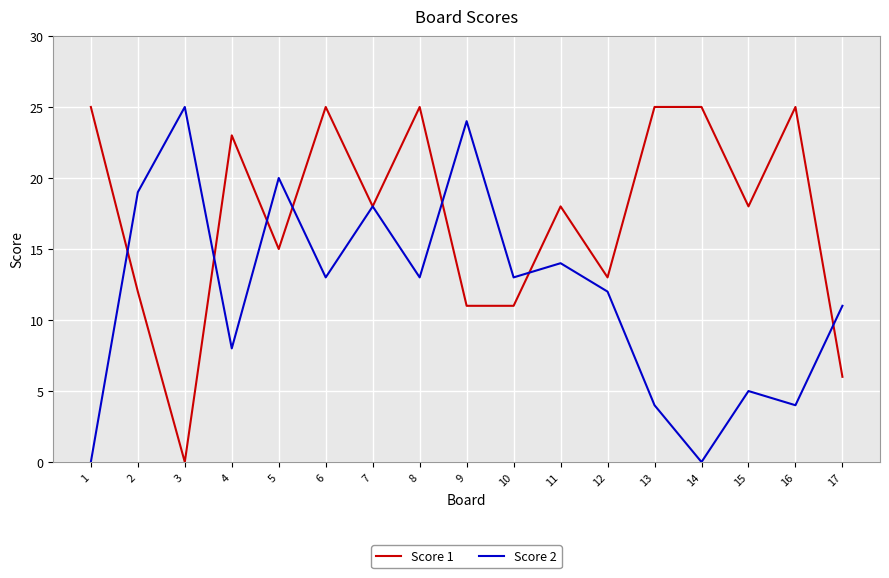

Rank the series at 1 from highest to lowest value.

Score 1, Score 2